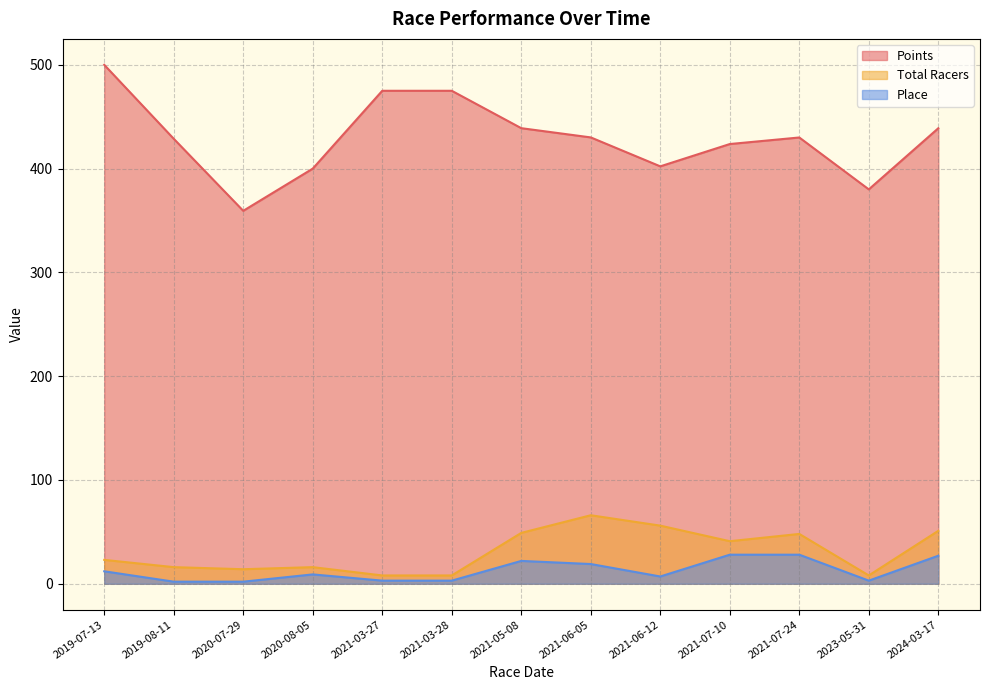

Reading left to right, what are all the values shown in this chart?

Points: 500.0	428.8	359.3	400.0	475.0	475.0	439.0	430.1	402.2	423.7	430.0	380.0	438.9
Total Racers: 23.0	16.0	14.0	16.0	8.0	8.0	49.0	66.0	56.0	41.0	48.0	8.0	51.0
Place: 12.0	2.0	2.0	9.0	3.0	3.0	22.0	19.0	7.0	28.0	28.0	3.0	27.0